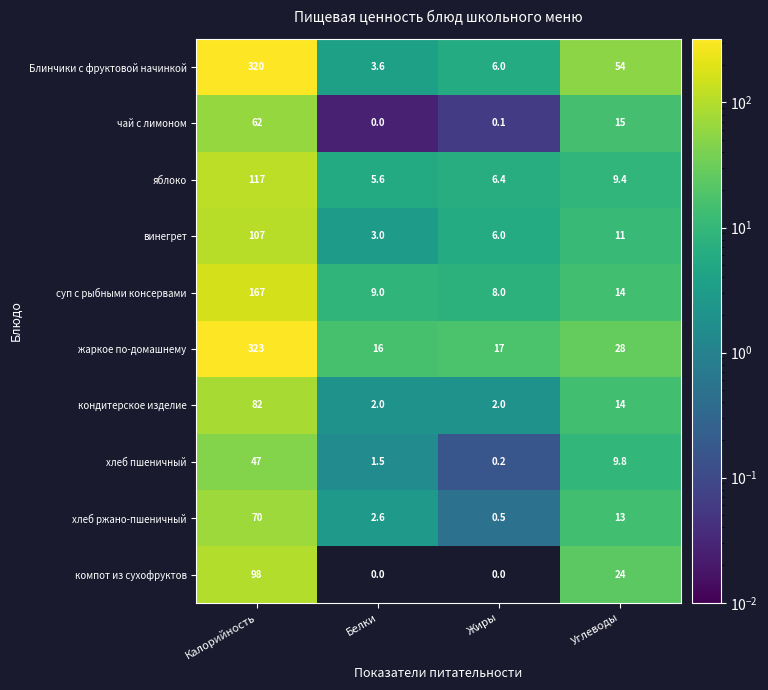

At which category is the sum across all series the highest?

Калорийность